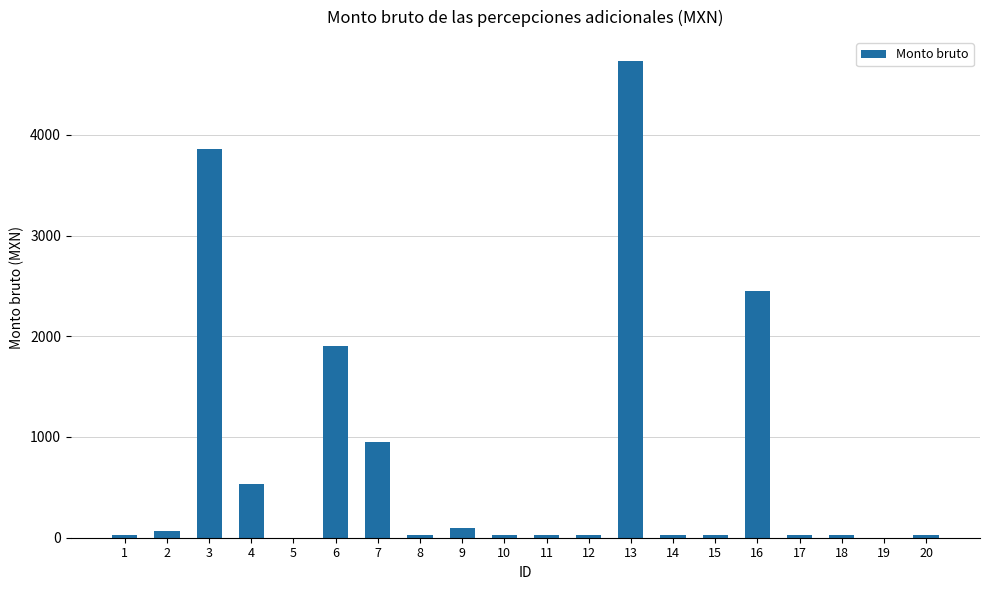

Are the bars horizontal?

No